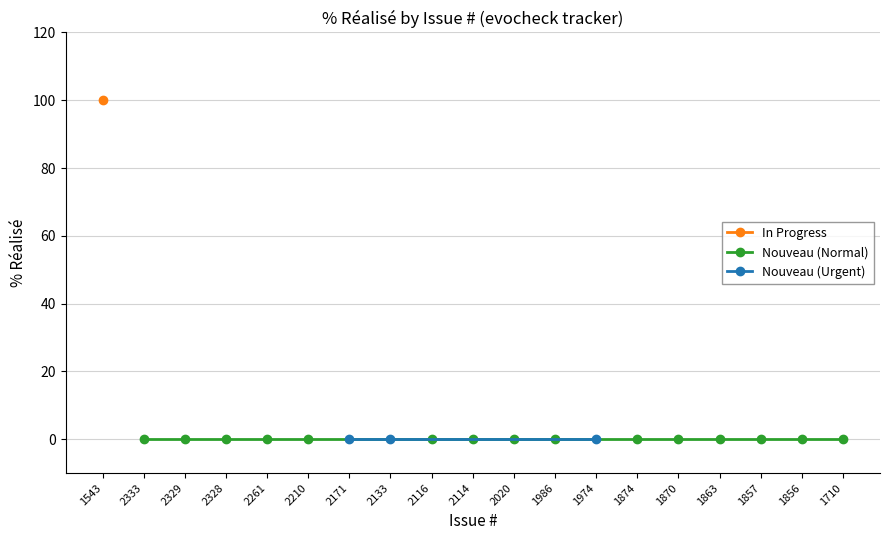

List the series in order of their peak value, lowest first.

Nouveau (Normal), Nouveau (Urgent), In Progress